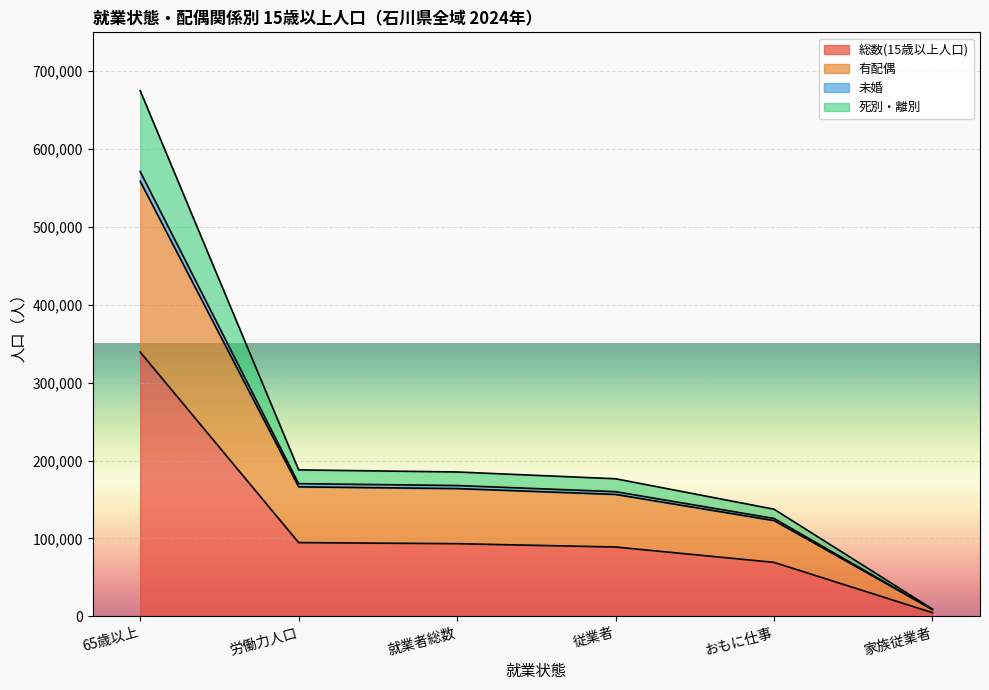

How many lines are shown in the chart?

4